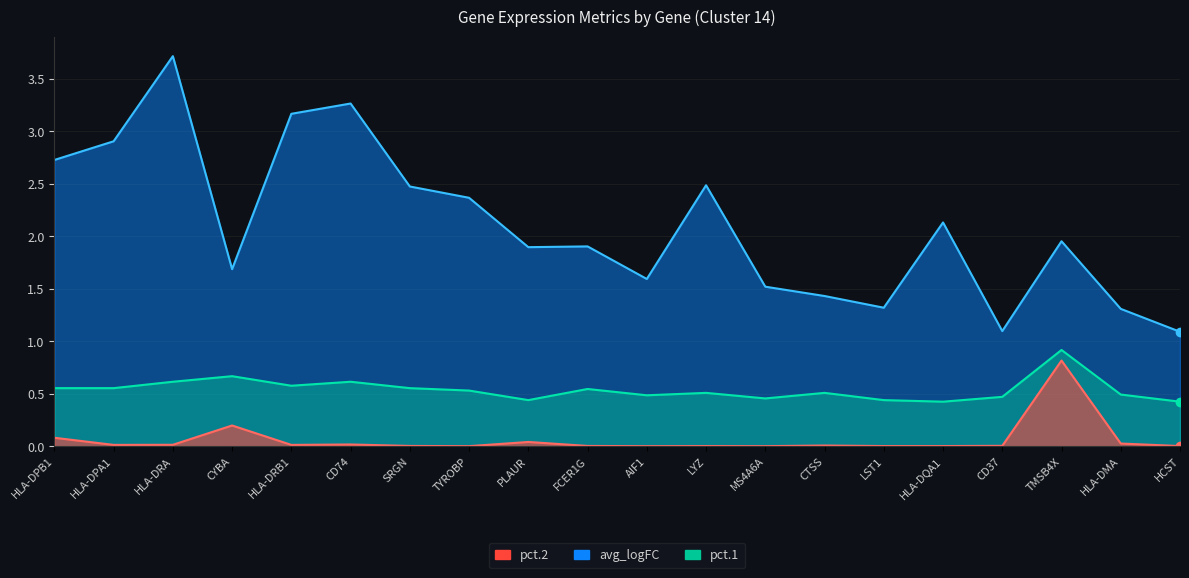

True or false: avg_logFC has a value of 0.9 at HLA-DPA1.

False